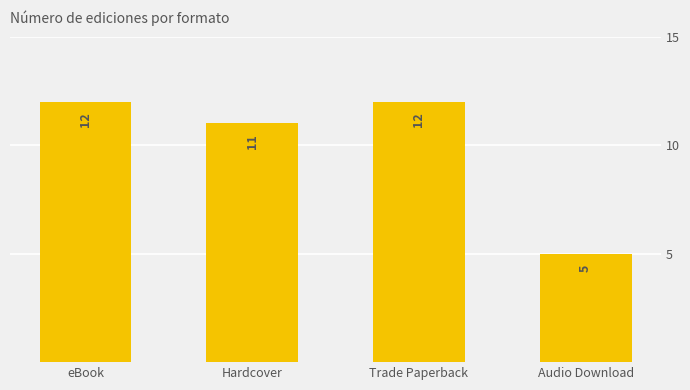

Between eBook and Hardcover, which is larger?

eBook